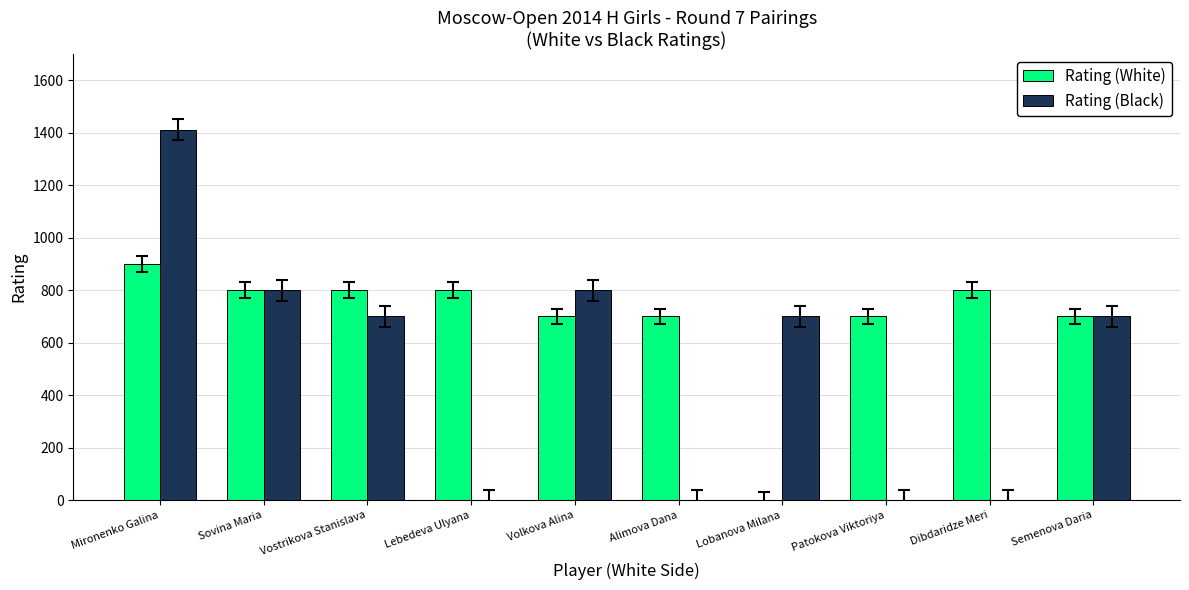

How many values in Rating (White) are above zero?

9